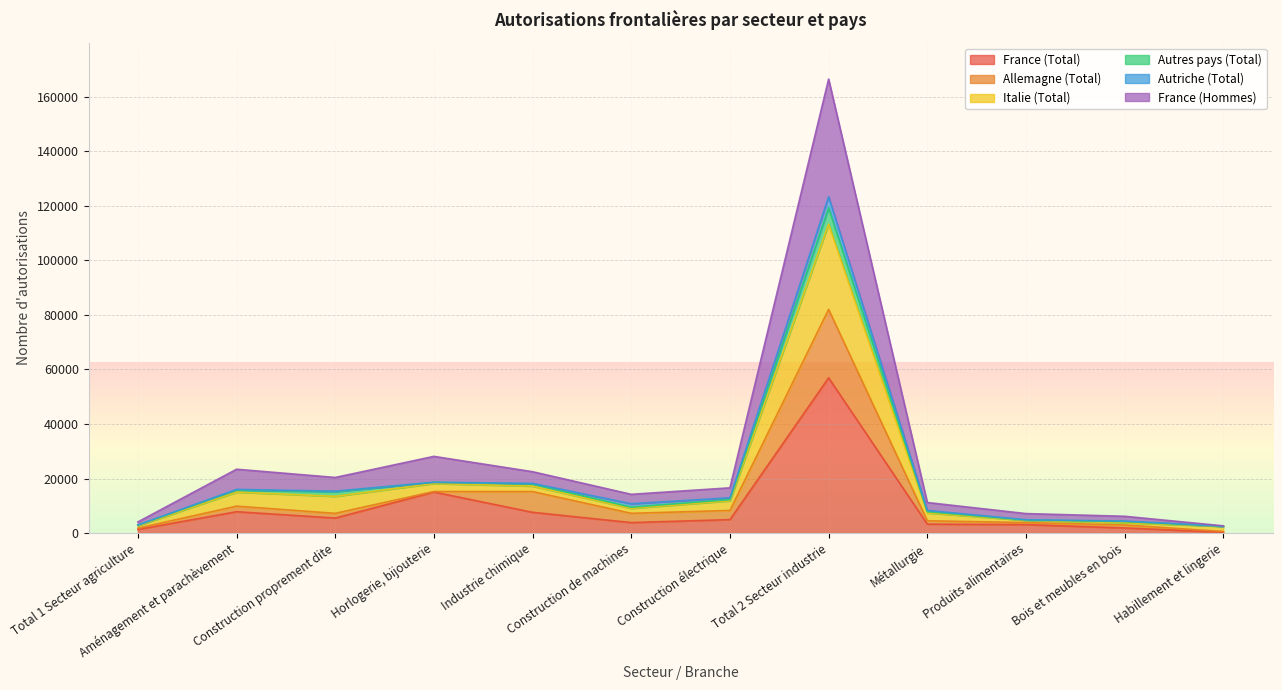

At which category does the chart reach its peak across all series?

Total 2 Secteur industrie